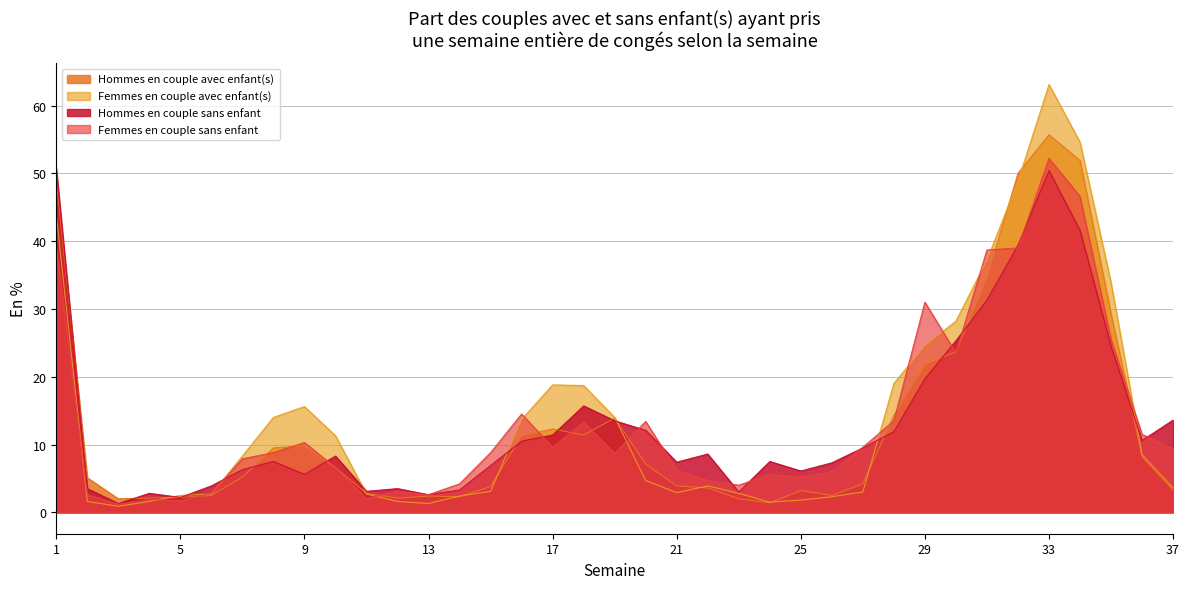

What is the spread (max minus min) of values at 37?

10.3